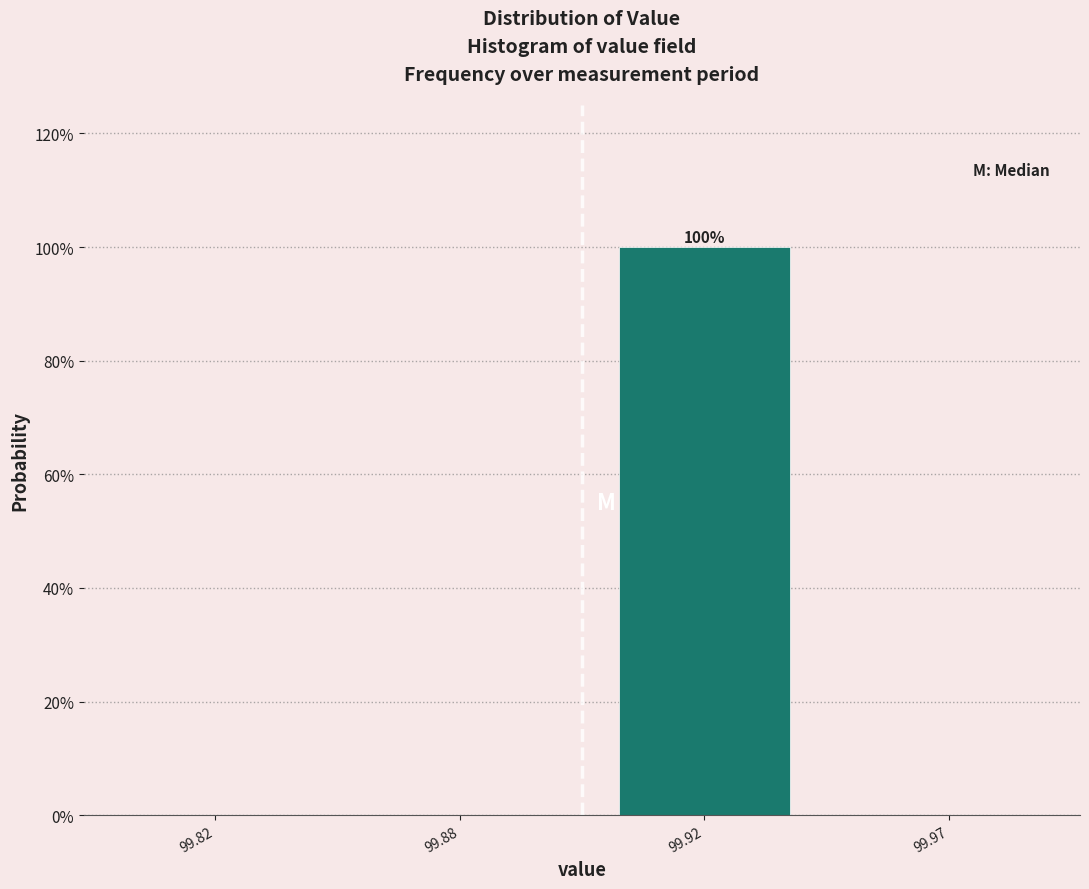

Reading left to right, transcribe all the data shown in this chart.

99.82=0	99.88=0	99.92=100	99.97=0